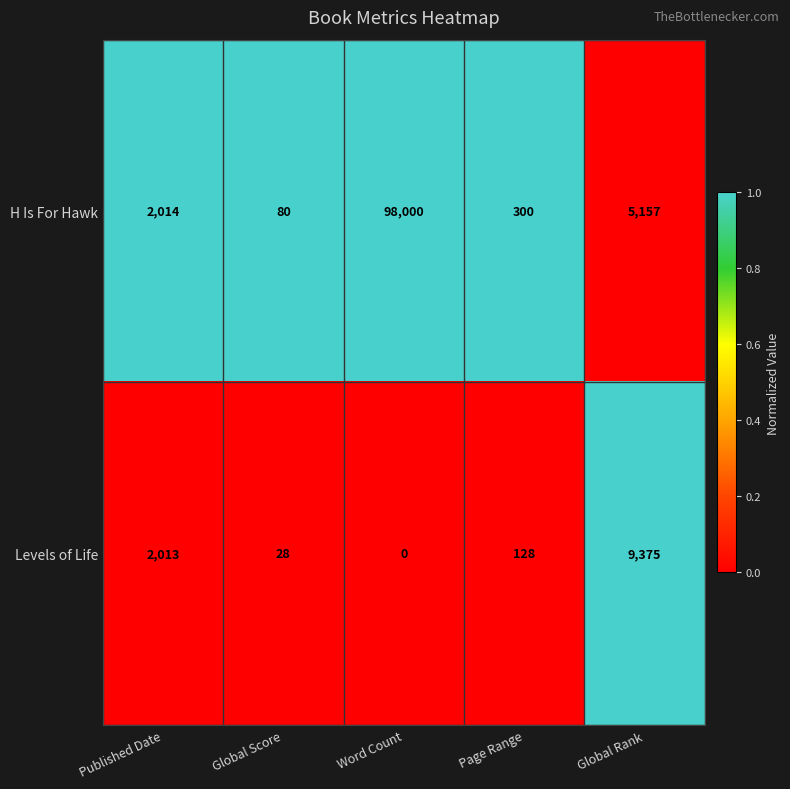

Reading left to right, extract all data points from this chart.

H Is For Hawk: Published Date=2014	Global Score=80	Word Count=98000	Page Range=300	Global Rank=5157
Levels of Life: Published Date=2013	Global Score=28	Word Count=0	Page Range=128	Global Rank=9375